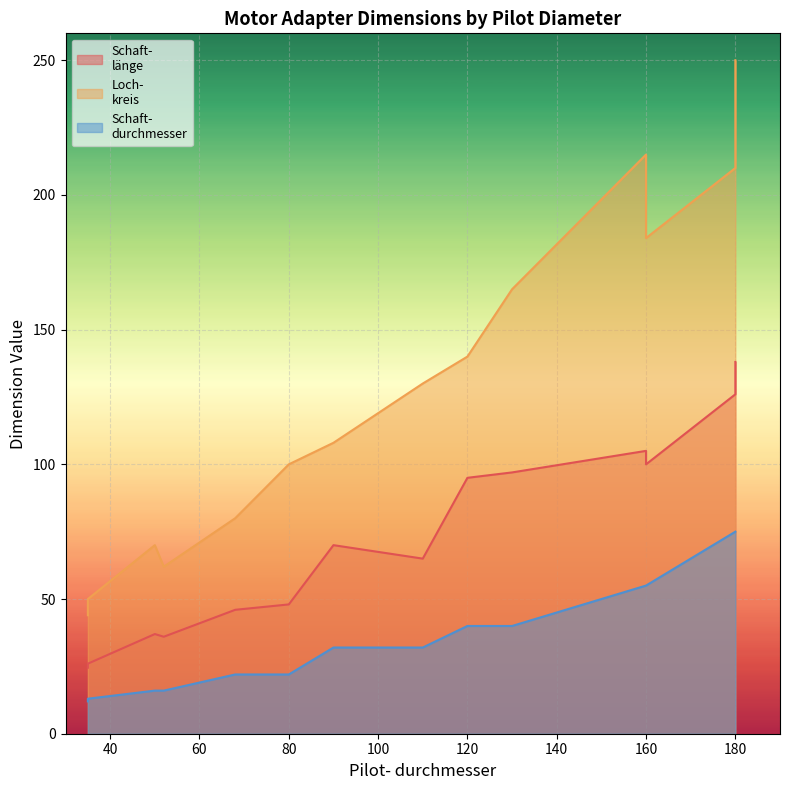

List the labels in order of Loch-
kreis value, largest first.

180, 160, 180, 160, 130, 120, 120, 110, 90, 90, 80, 68, 68, 50, 50, 52, 52, 35, 35, 35